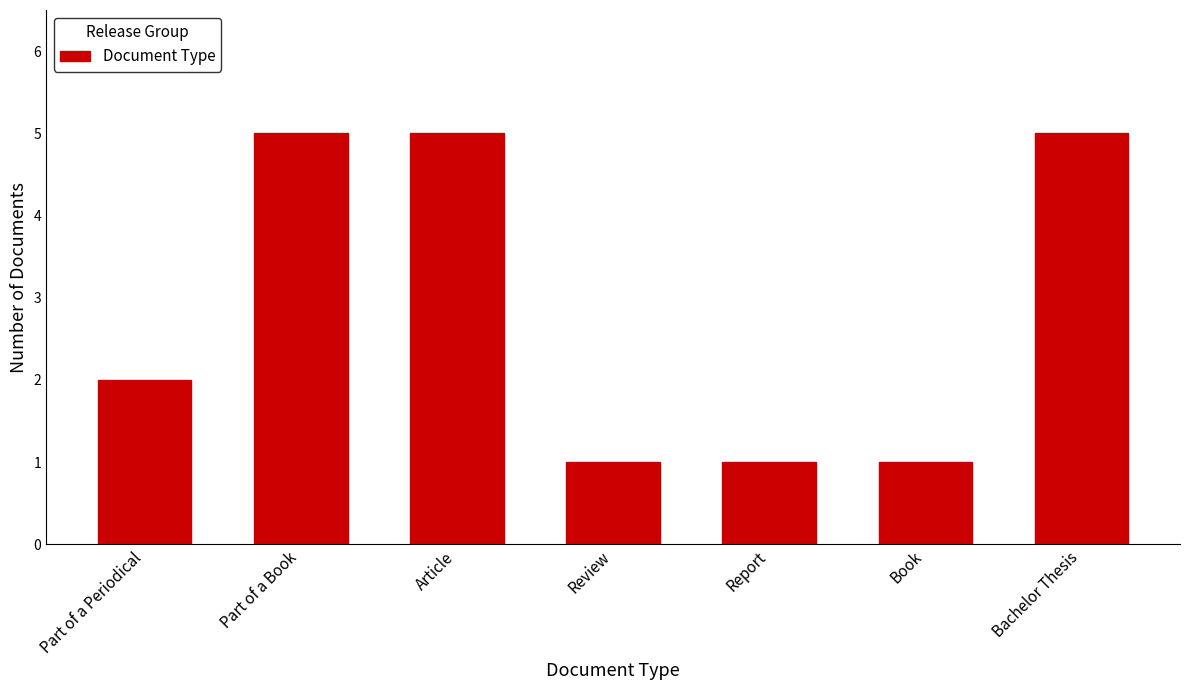

Reading left to right, list all the values displayed in this chart.

2	5	5	1	1	1	5